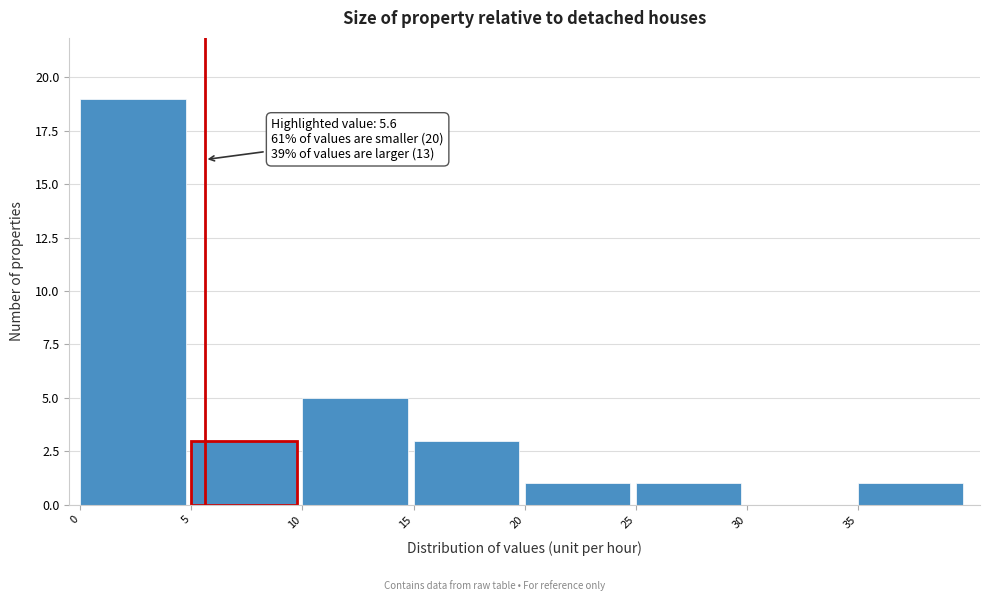

Over which range of the x-axis is the bar tallest?

0 to 5